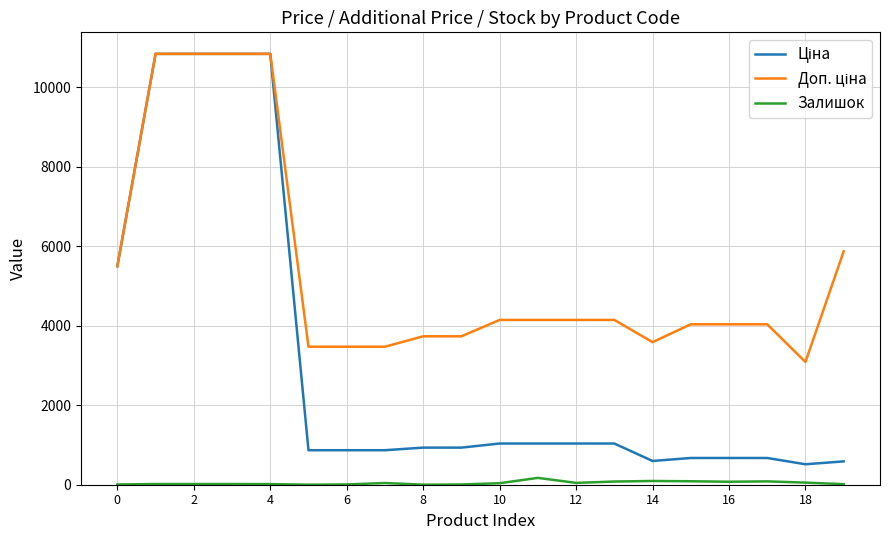

What is the greatest value displayed?

10840.1